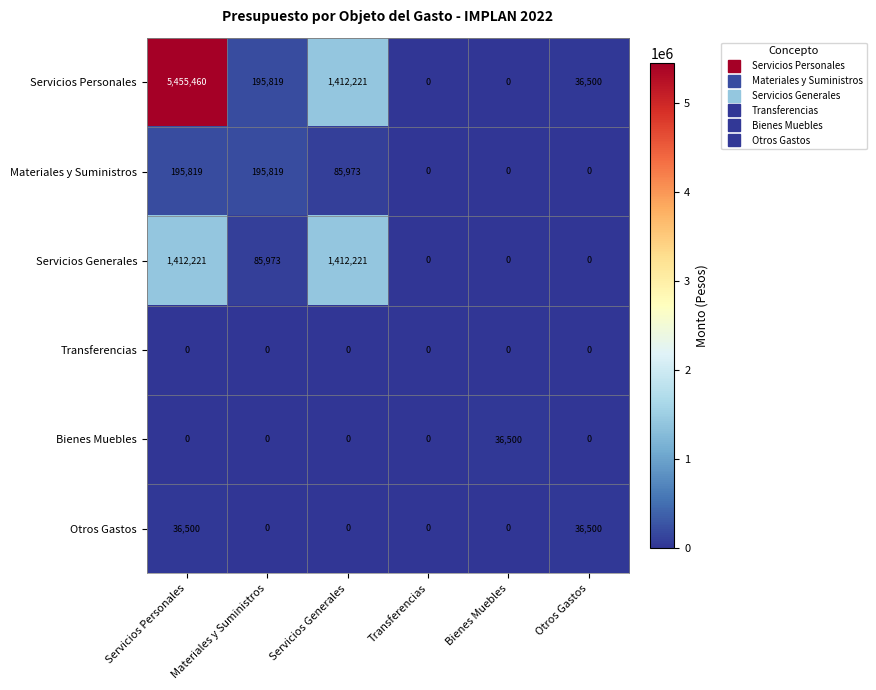

True or false: Servicios Generales has a value of -734729 at Otros Gastos.

False